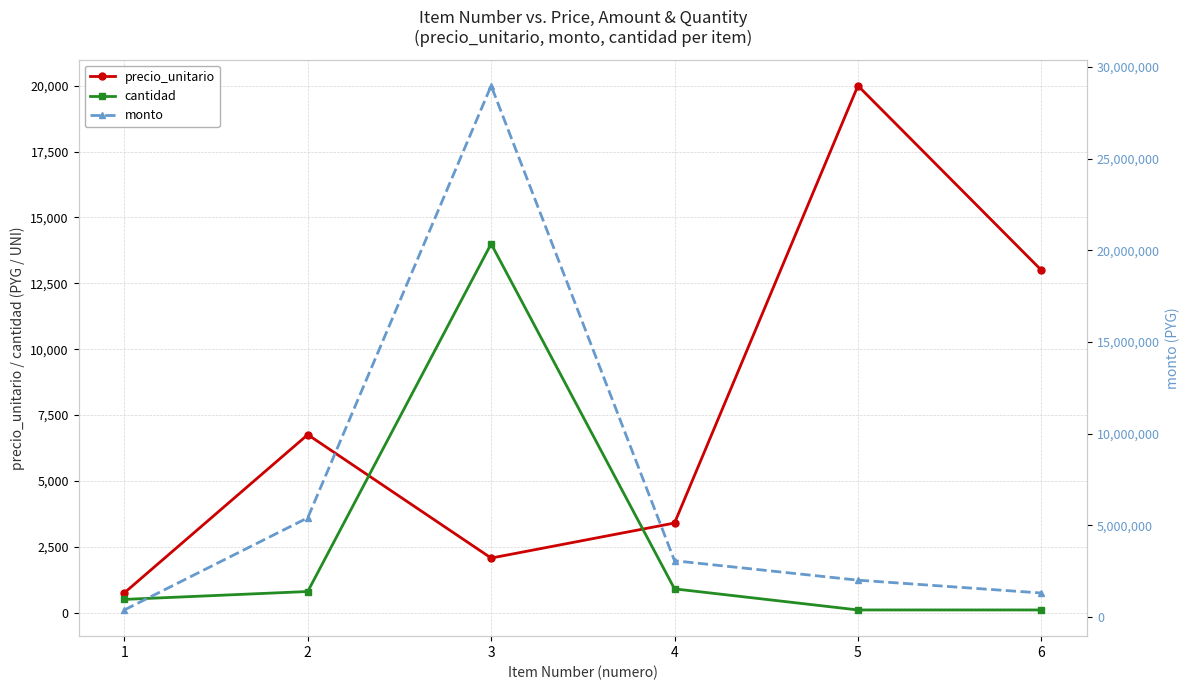

Reading left to right, list all the values displayed in this chart.

precio_unitario: 750	6755	2070	3400	20000	13000
cantidad: 500	800	14000	900	100	100
monto: 375000	5404000	28980000	3060000	2000000	1300000